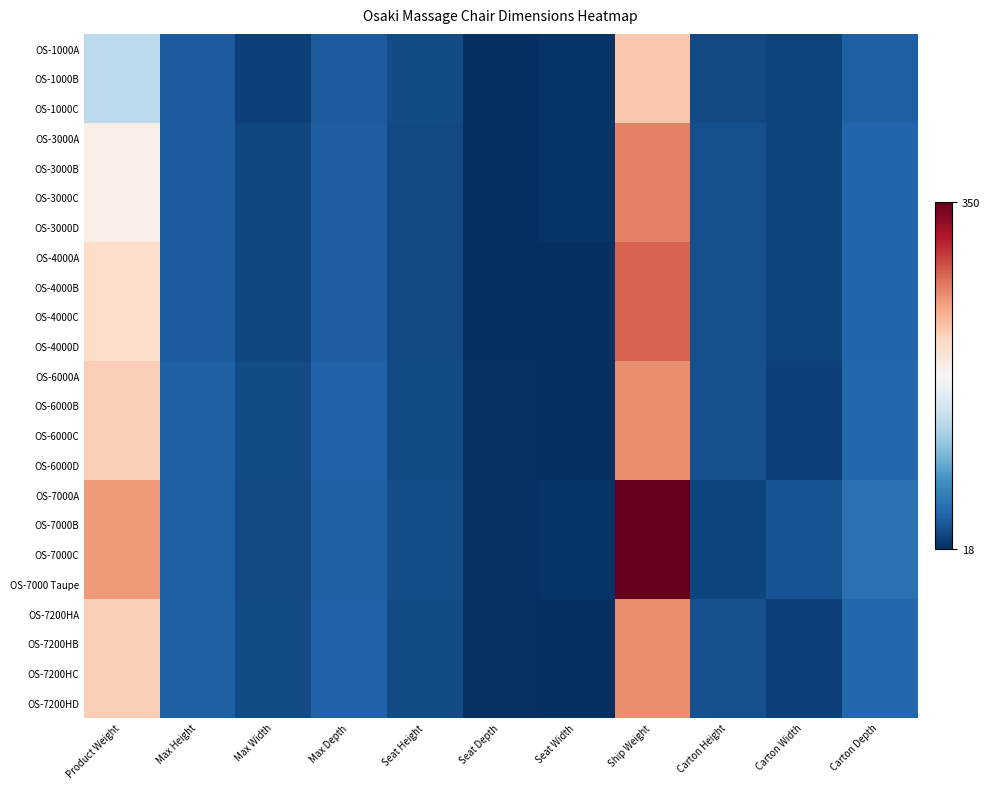

At which category is the sum across all series the highest?

Ship Weight